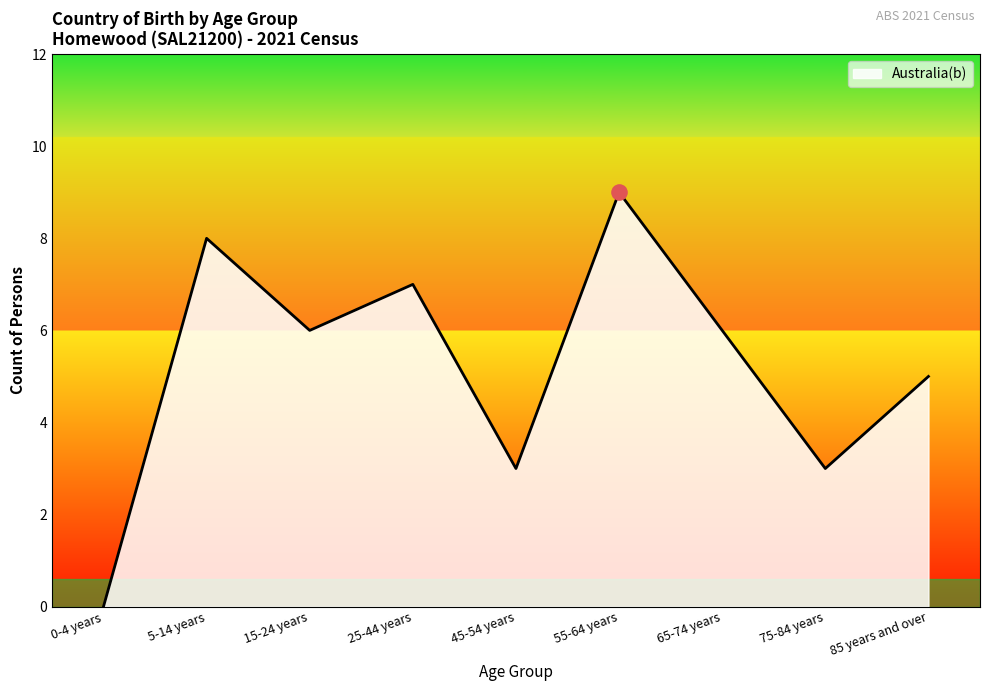

What is the change in value from 5-14 years to 65-74 years?

-2